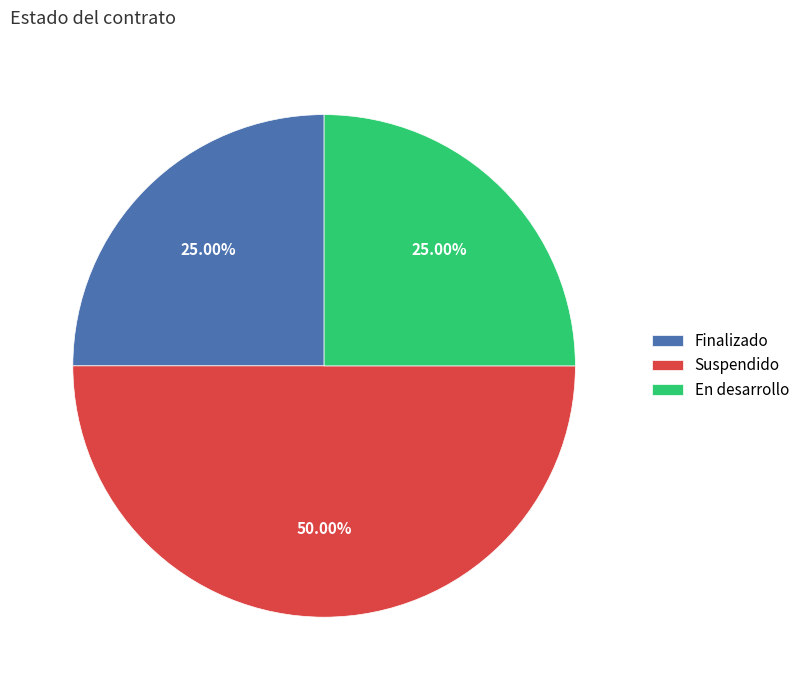

Between Finalizado and Suspendido, which is larger?

Suspendido